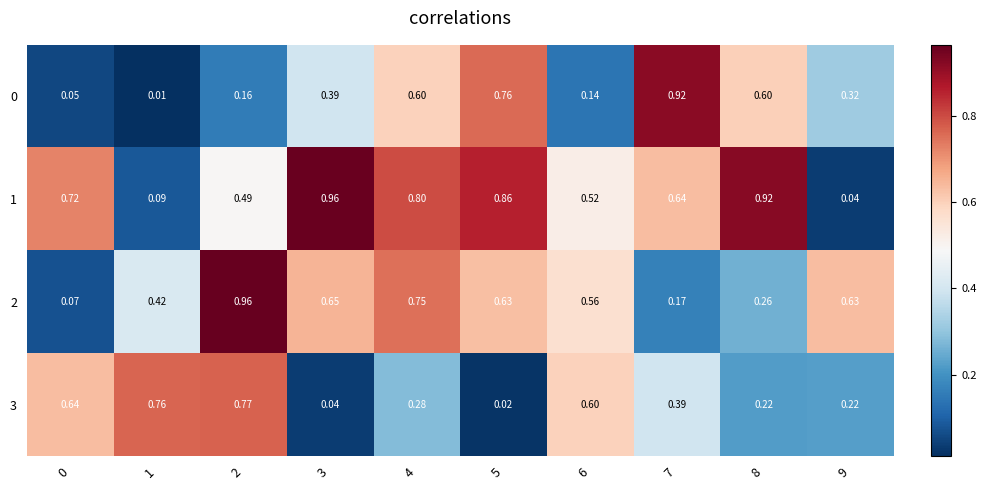

Is the value of 3 at 5 greater than the value of 2 at 5?

No